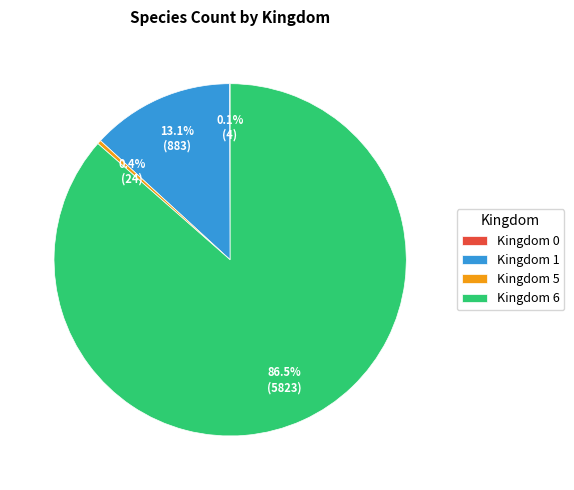

Combined, what portion of the pie is Kingdom 5 and Kingdom 1?

13.5%